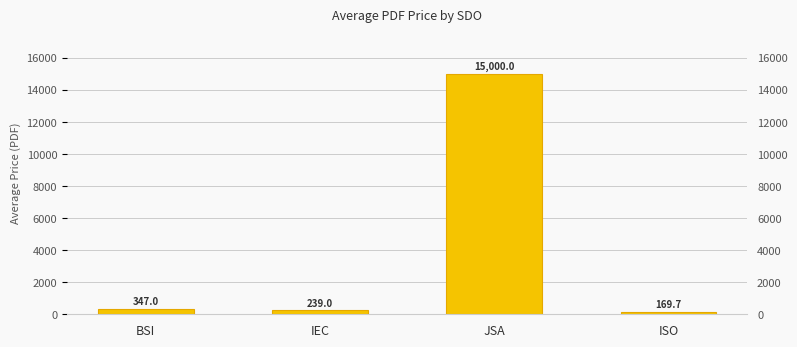

Which category has the highest value across all series?

JSA